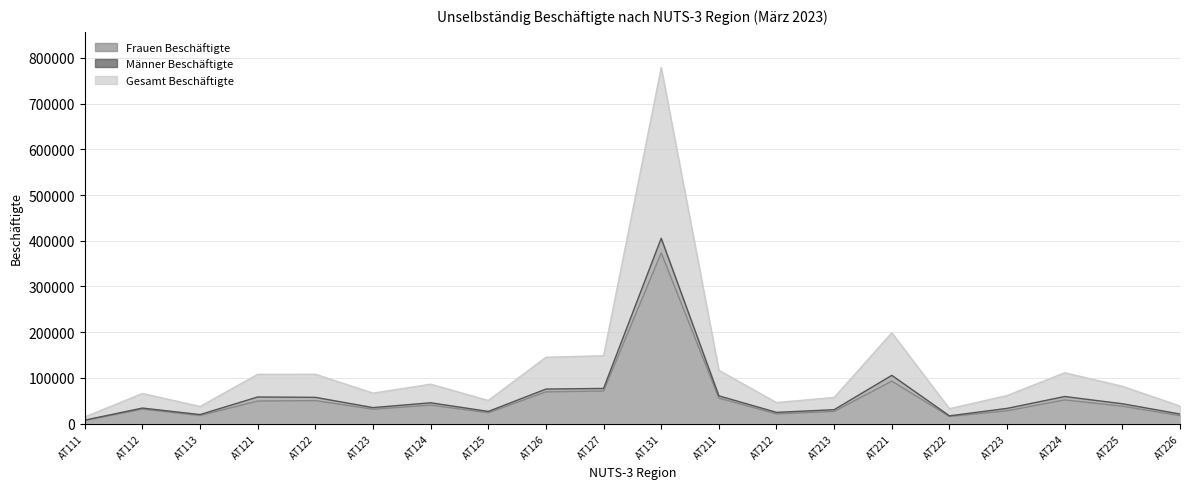

Is the value of Gesamt Beschäftigte at AT113 greater than the value of Männer Beschäftigte at AT113?

Yes